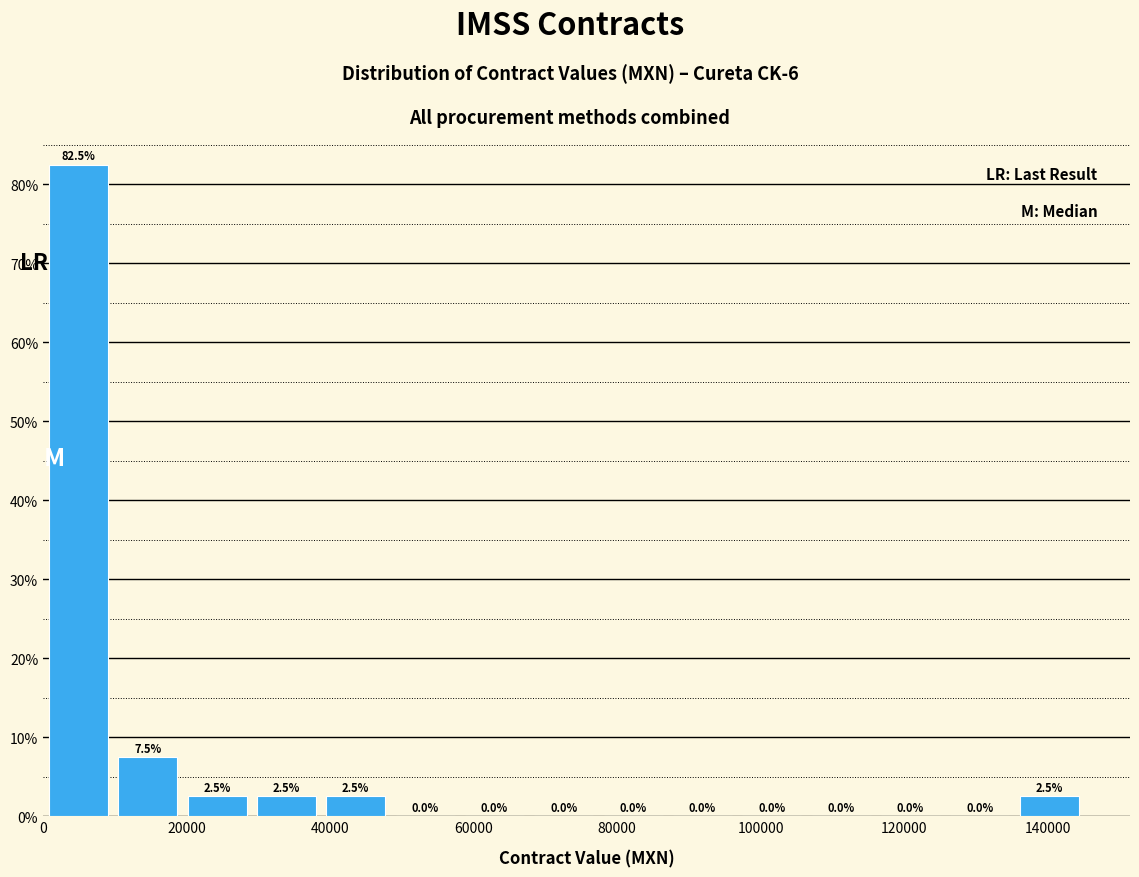

Reading left to right, list every bar in this chart as the range it spans on the x-axis followed by its height. The bar edges are not printed on the chart, so give them approximately, as read against the axis.

0 to 10000: 82.5
10000 to 20000: 7.5
20000 to 30000: 2.5
30000 to 38000: 2.5
38000 to 48000: 2.5
48000 to 58000: 0.0
58000 to 68000: 0.0
68000 to 78000: 0.0
78000 to 88000: 0.0
88000 to 96000: 0.0
96000 to 106000: 0.0
106000 to 116000: 0.0
116000 to 126000: 0.0
126000 to 136000: 0.0
136000 to 146000: 2.5